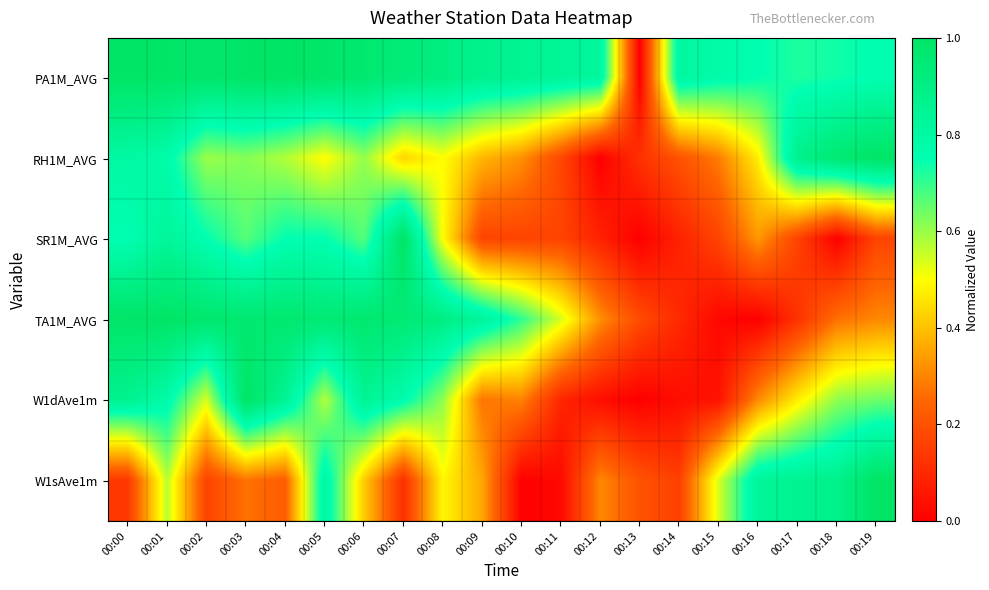

Count the number of data series in this chart.

6